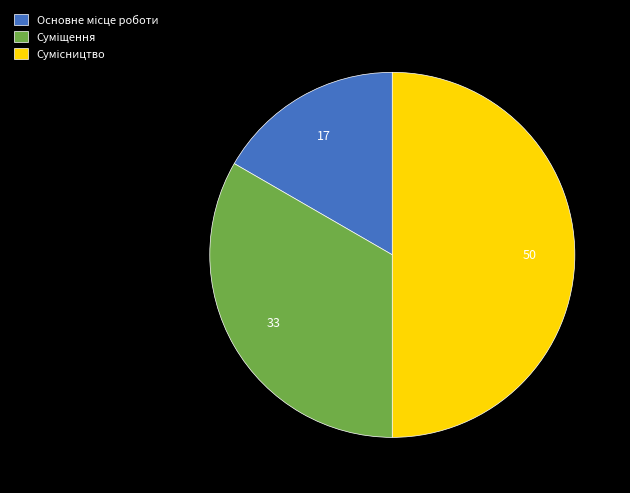

Which slice is the largest?

Сумісництво